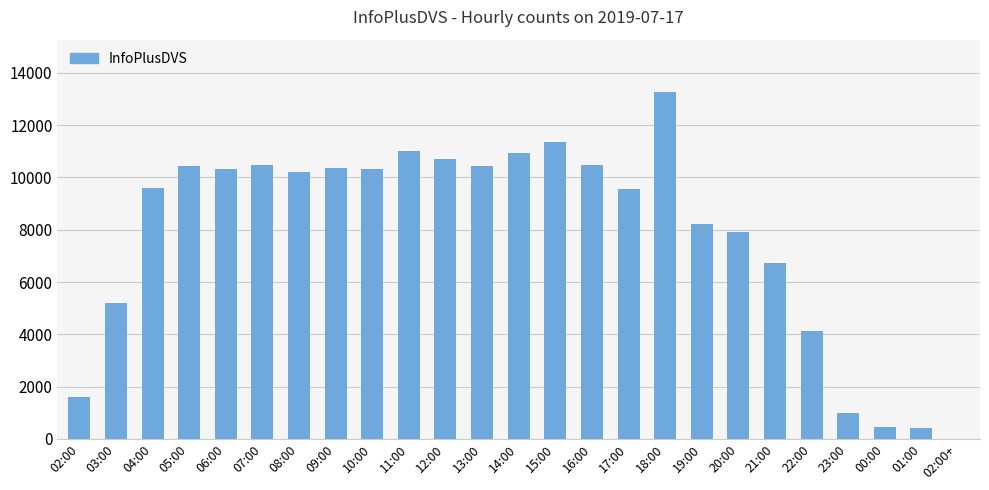

The chart shows a value of 13279 at 18:00. True or false?

True